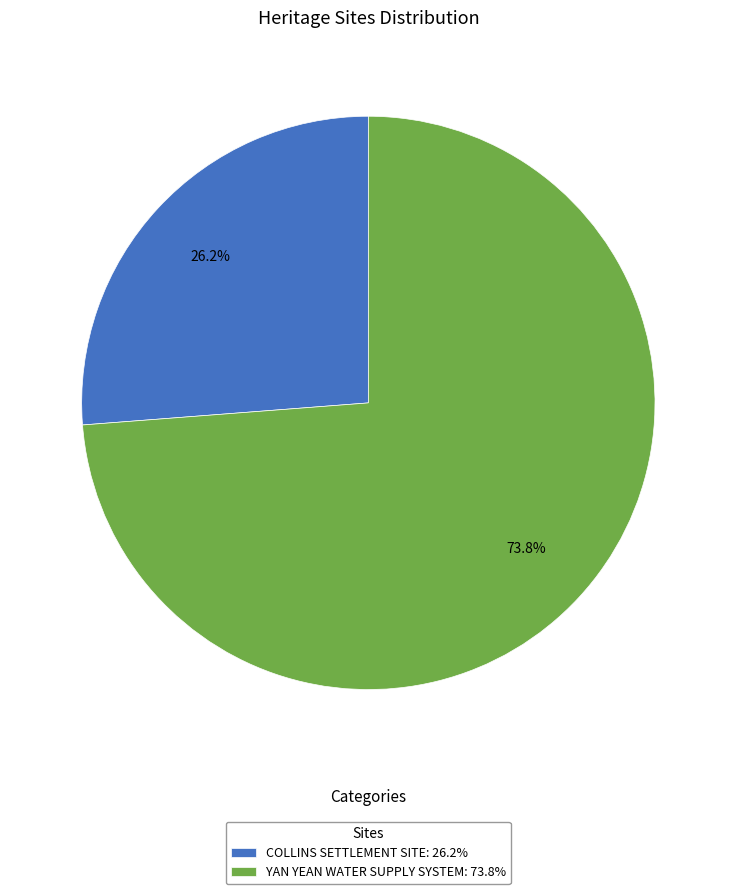

How many slices are in this pie chart?

2